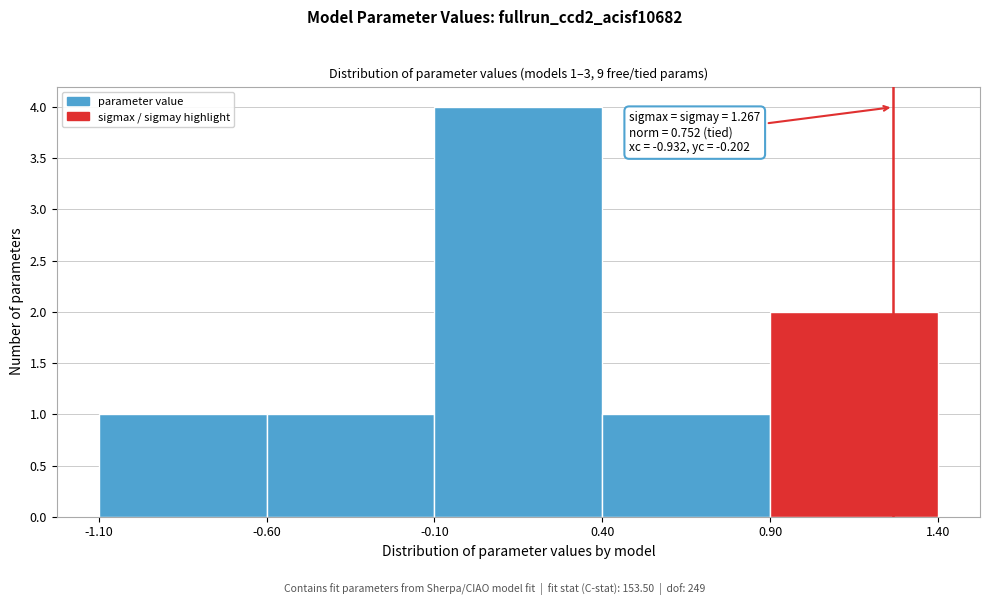

Which range on the x-axis has the tallest bar?

-0.10 to 0.40